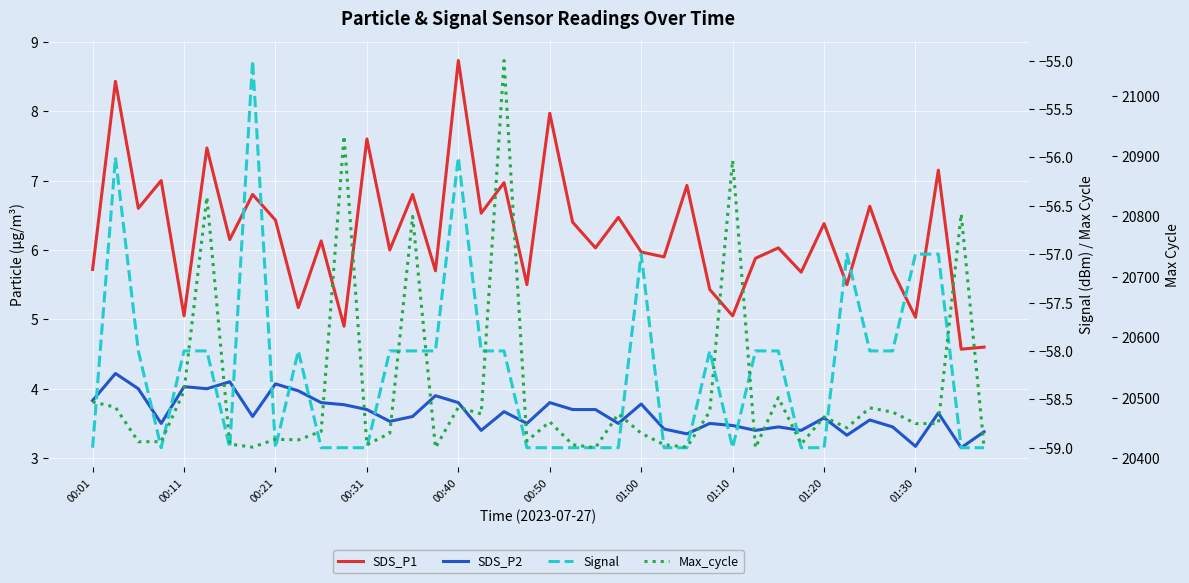

Is the value of Signal at 19 greater than the value of Max_cycle at 22?

No